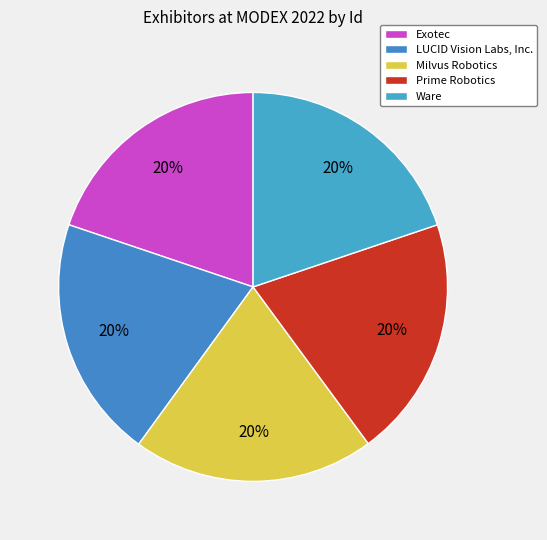

How many slices are in this pie chart?

5